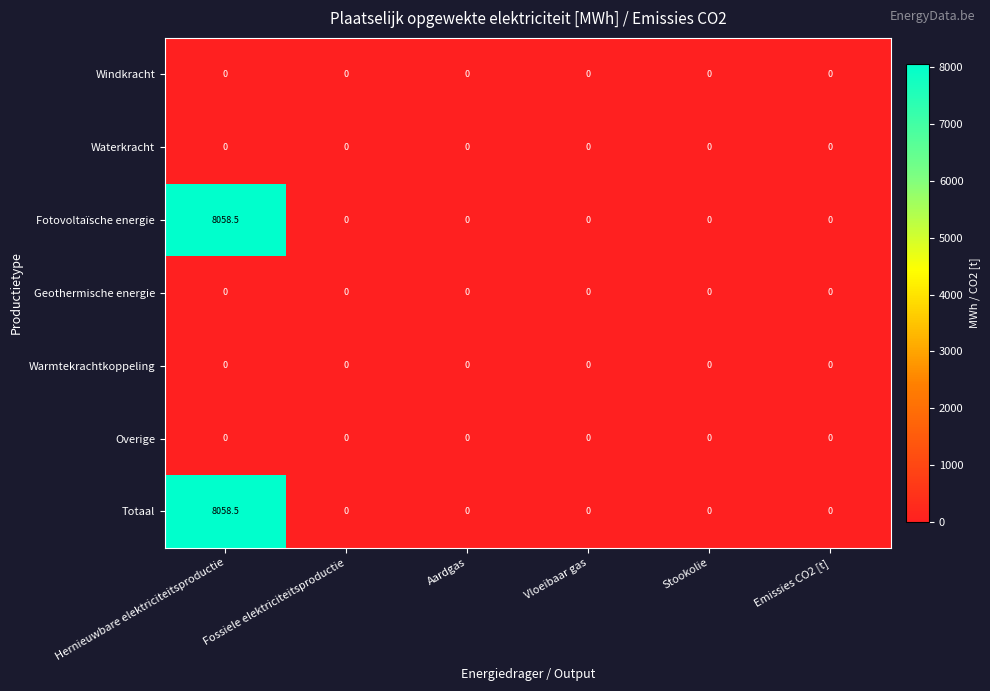

What is the maximum value shown in the chart?

8058.5